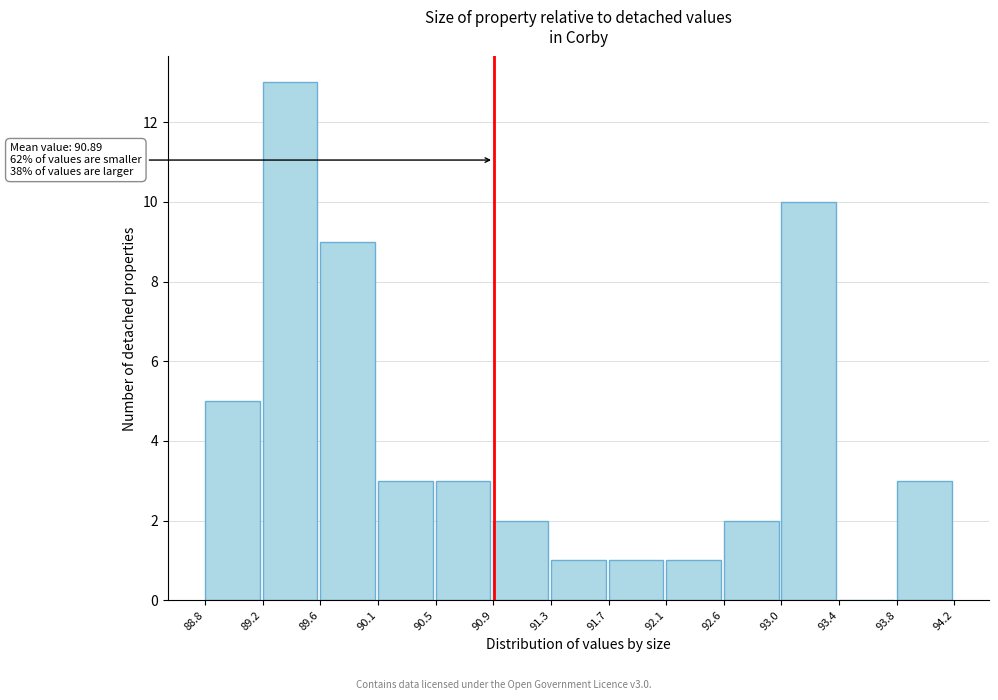

Which range on the x-axis has the tallest bar?

89.2 to 89.6